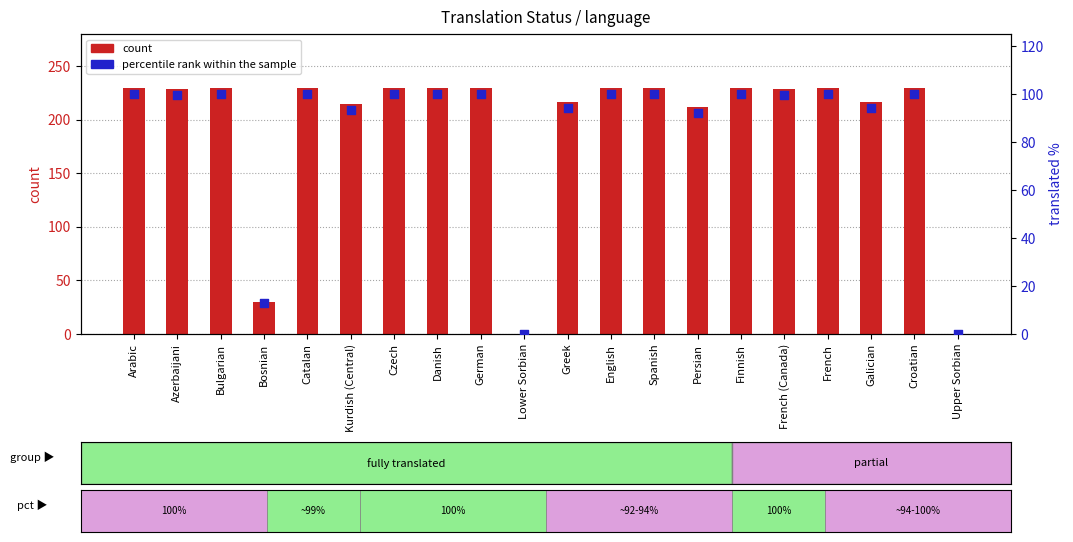

At which category is the sum across all series the highest?

Arabic